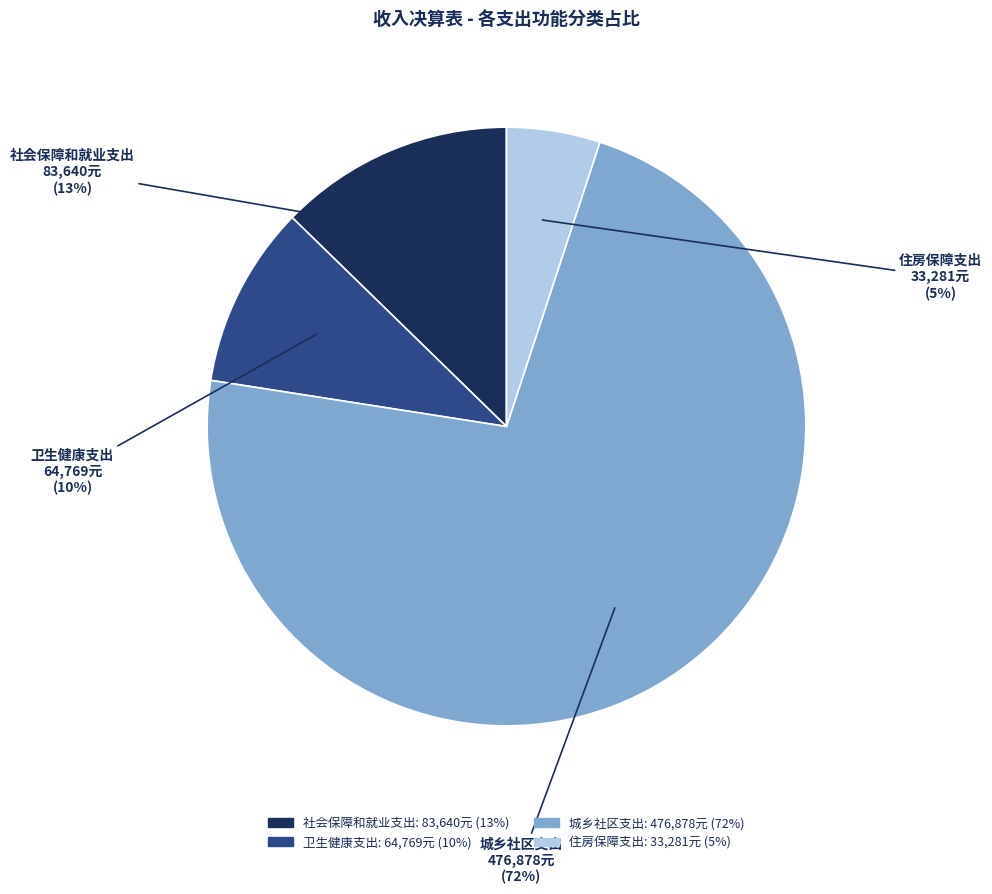

Between 社会保障和就业支出 and 住房保障支出, which is larger?

社会保障和就业支出